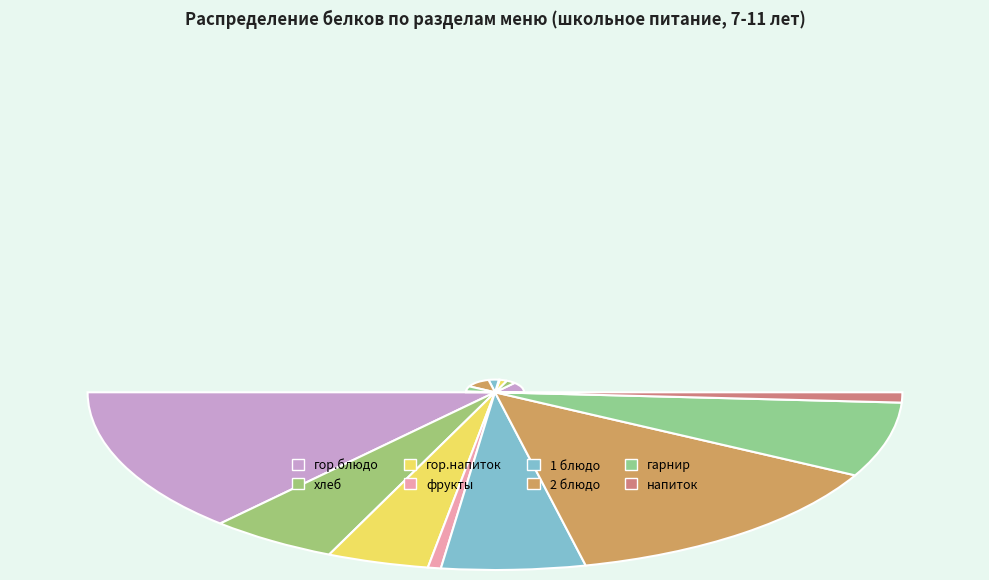

To the nearest percent, what is the combined percentage of напиток and гарнир?

15%